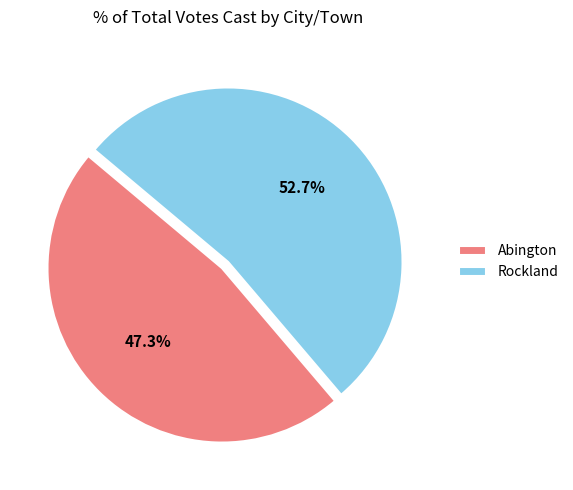

How many slices are in this pie chart?

2